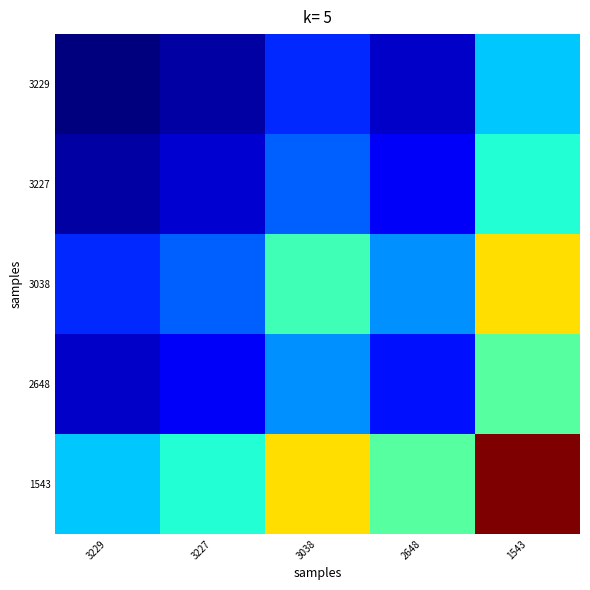

Which series changed the most between 3229 and 1543?

1543